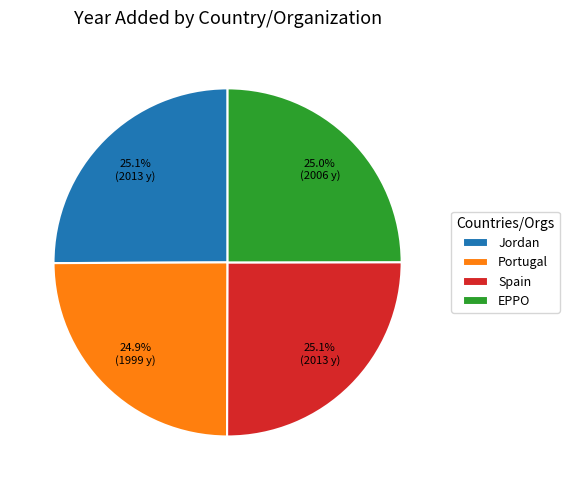

Does Portugal represent more than half of the total?

No